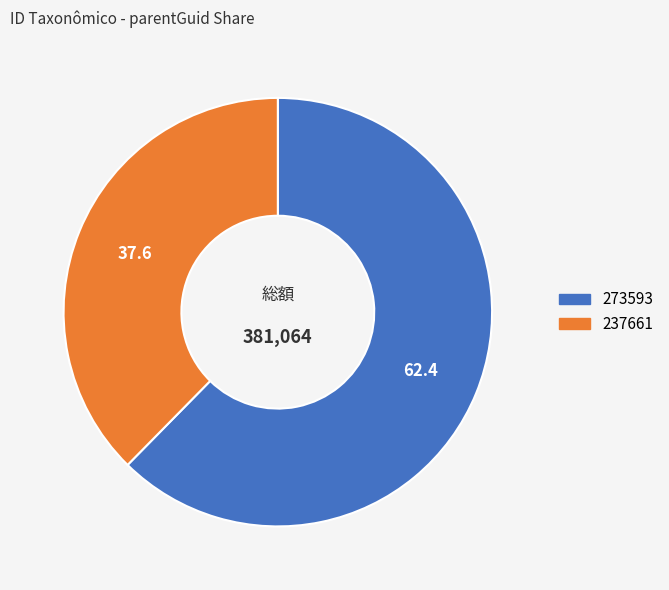

Combined, do 237661 and 273593 account for over 50%?

Yes